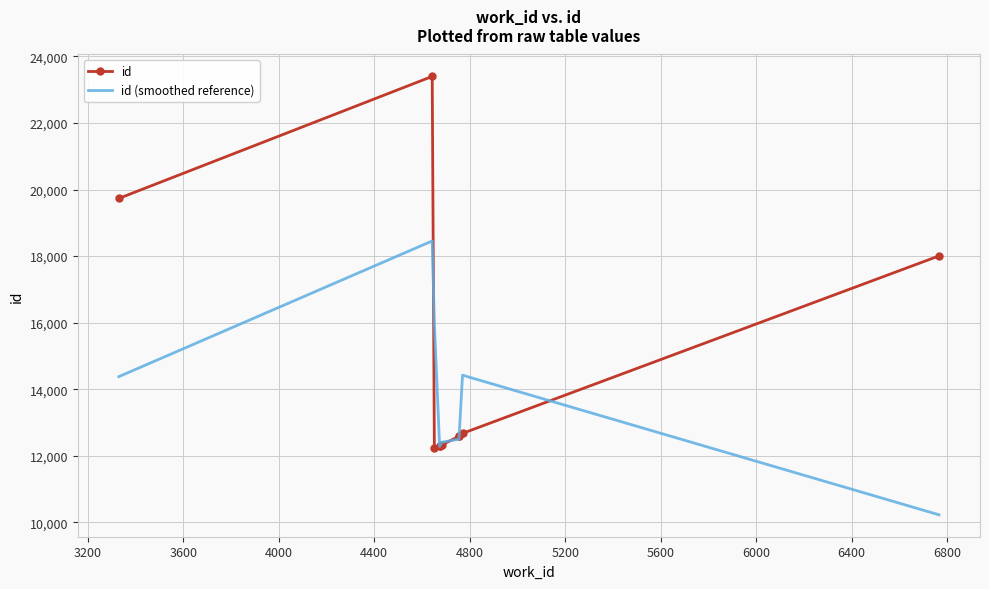

After their last crossing, which series has the higher values: id or id (smoothed reference)?

id